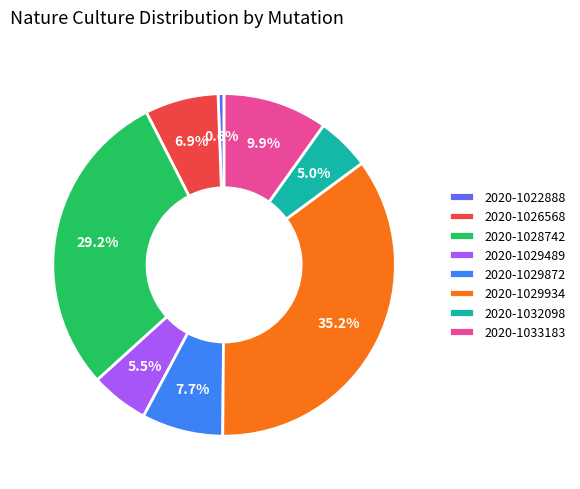

Which category has the smallest portion of the pie?

2020-1022888